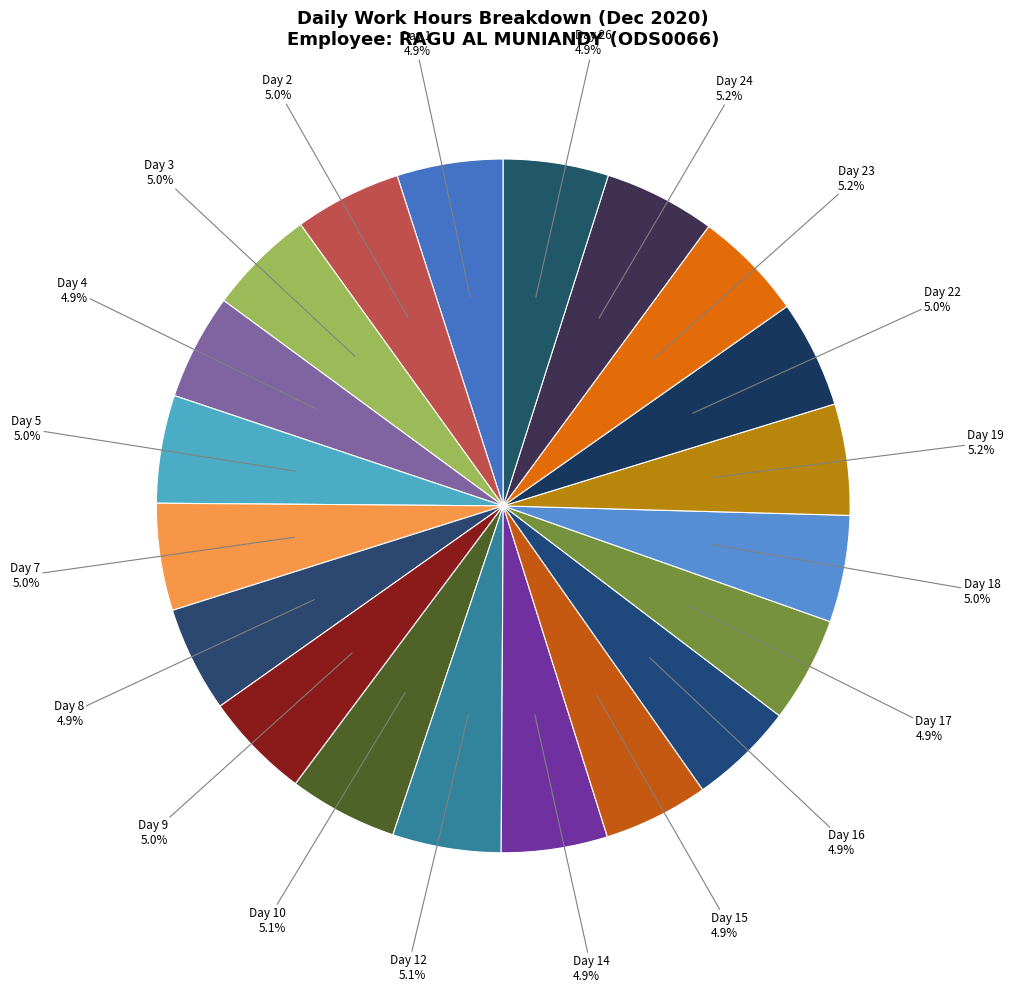

To the nearest percent, what percentage of the pie is Day 9?

5%